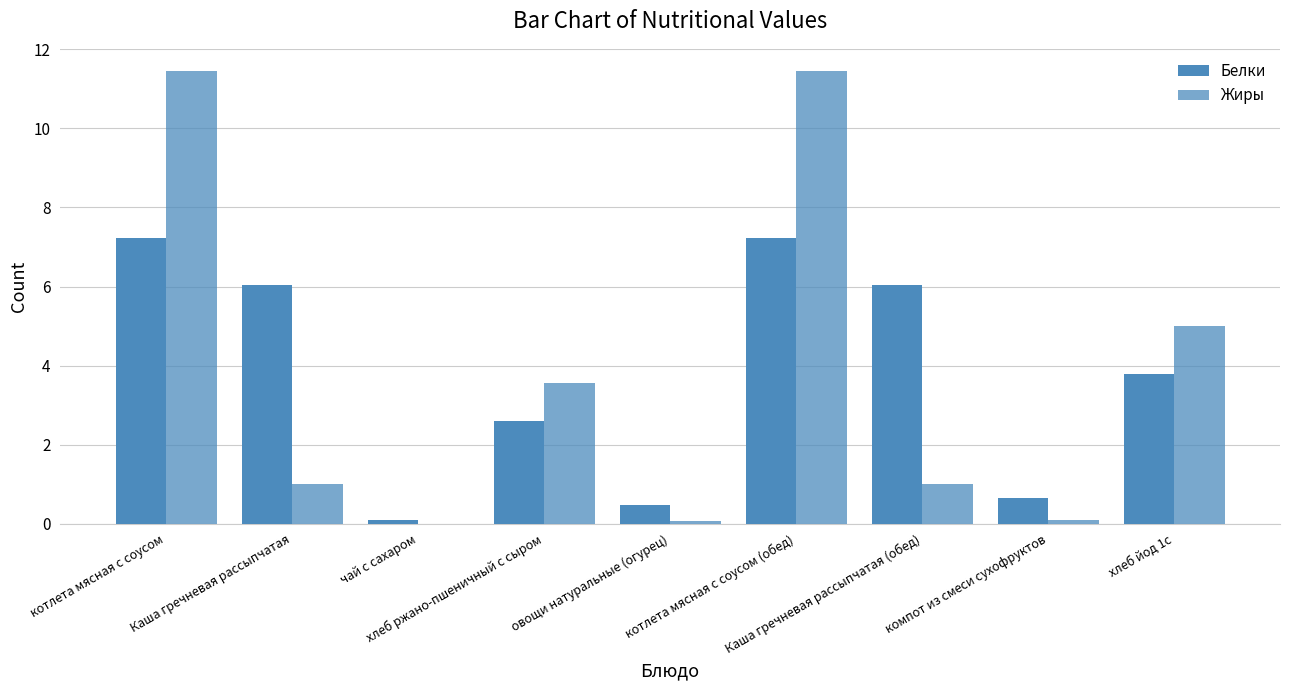

Which series has the largest total across all categories?

Белки